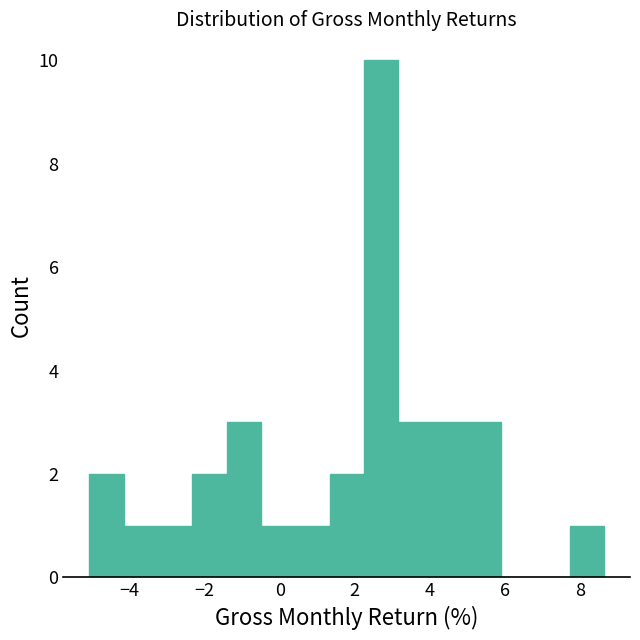

Over which range of the x-axis is the bar tallest?

2.2 to 3.2